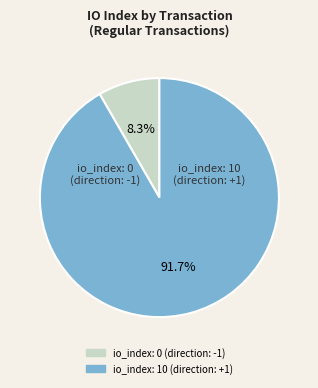

Is there any slice that represents more than half of the pie?

Yes